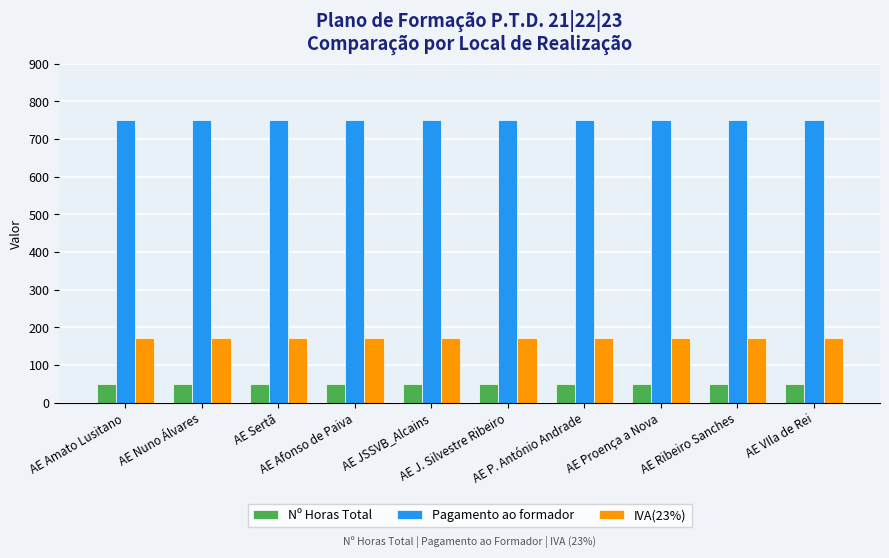

Reading right to left, transcribe all the data shown in this chart.

Nº Horas Total: AE VIla de Rei=50.0	AE Ribeiro Sanches=50.0	AE Proença a Nova=50.0	AE P. António Andrade=50.0	AE J. Silvestre Ribeiro=50.0	AE JSSVB_Alcains=50.0	AE Afonso de Paiva=50.0	AE Sertã=50.0	AE Nuno Álvares=50.0	AE Amato Lusitano=50.0
Pagamento ao formador: AE VIla de Rei=750.0	AE Ribeiro Sanches=750.0	AE Proença a Nova=750.0	AE P. António Andrade=750.0	AE J. Silvestre Ribeiro=750.0	AE JSSVB_Alcains=750.0	AE Afonso de Paiva=750.0	AE Sertã=750.0	AE Nuno Álvares=750.0	AE Amato Lusitano=750.0
IVA(23%): AE VIla de Rei=172.5	AE Ribeiro Sanches=172.5	AE Proença a Nova=172.5	AE P. António Andrade=172.5	AE J. Silvestre Ribeiro=172.5	AE JSSVB_Alcains=172.5	AE Afonso de Paiva=172.5	AE Sertã=172.5	AE Nuno Álvares=172.5	AE Amato Lusitano=172.5